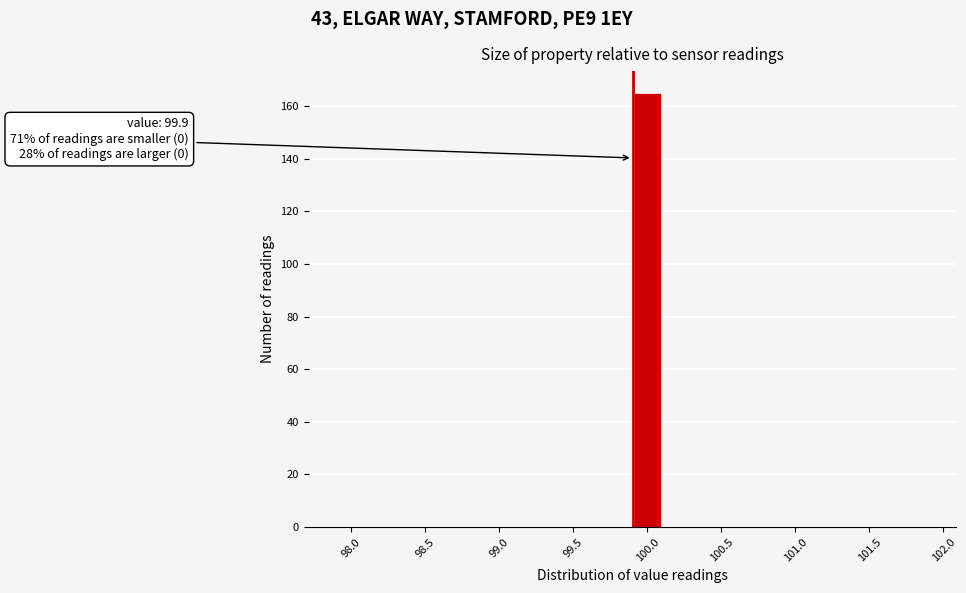

Over which range of the x-axis is the bar tallest?

99.9 to 100.1